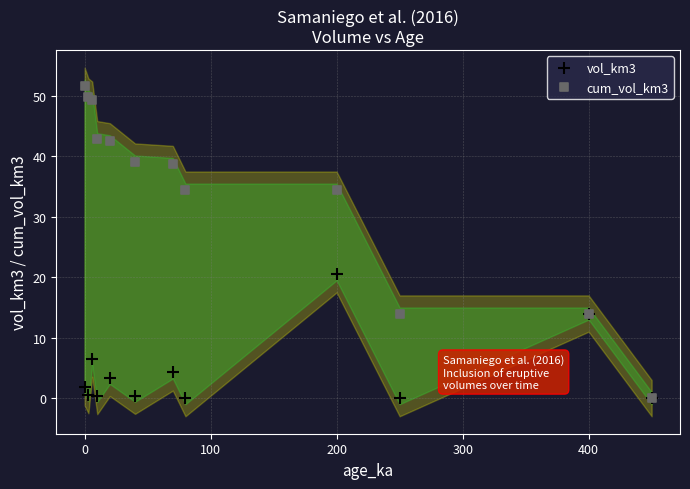

Which series has the widest spread of Y values?

cum_vol_km3